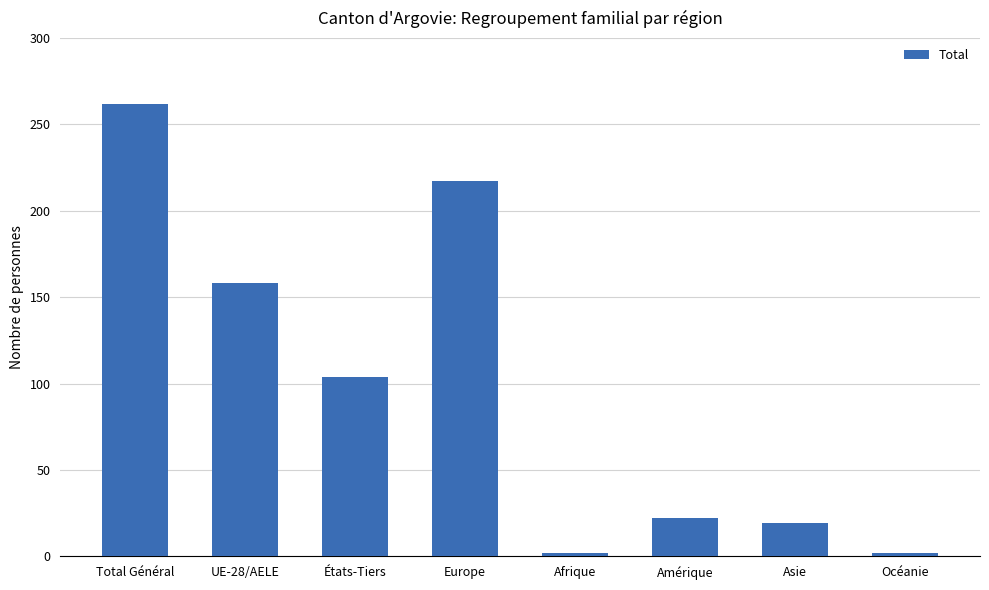

Read the value at Europe, to the nearest 50.

200